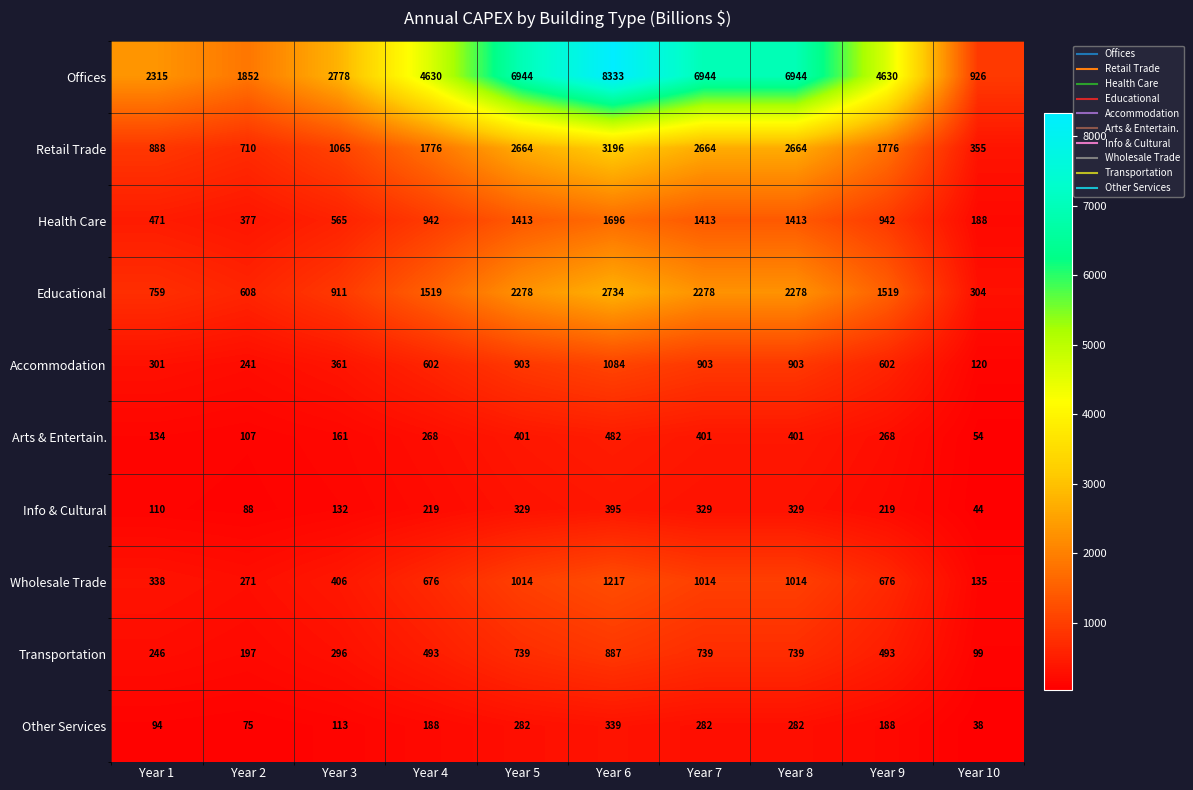

Read the Transportation value at Year 5, to the nearest 50.

750